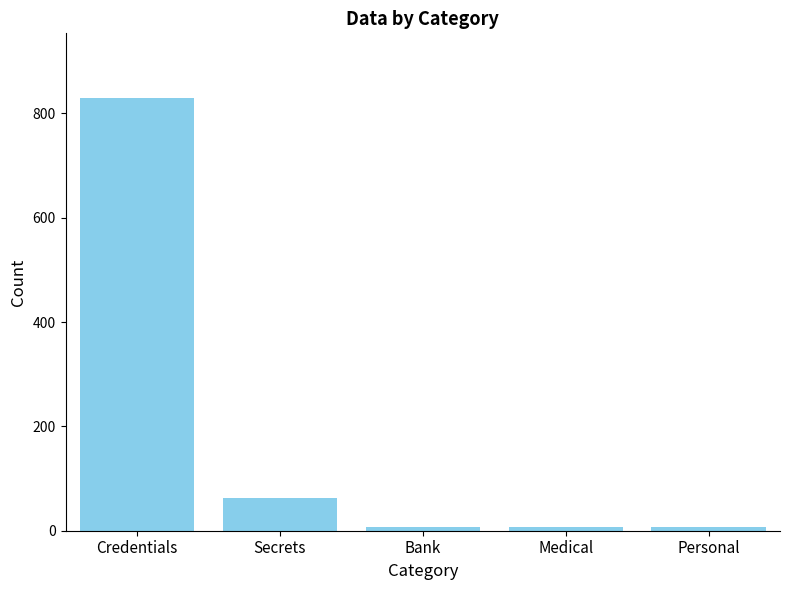

What is the sum of all values?

912